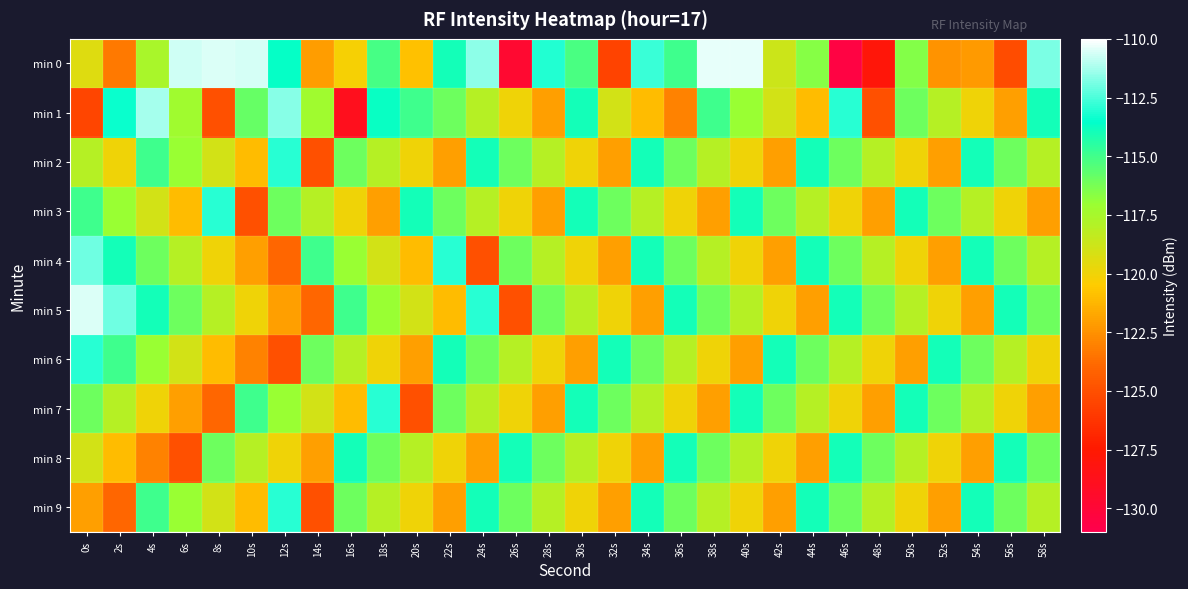

How many distinct data groups are displayed?

10